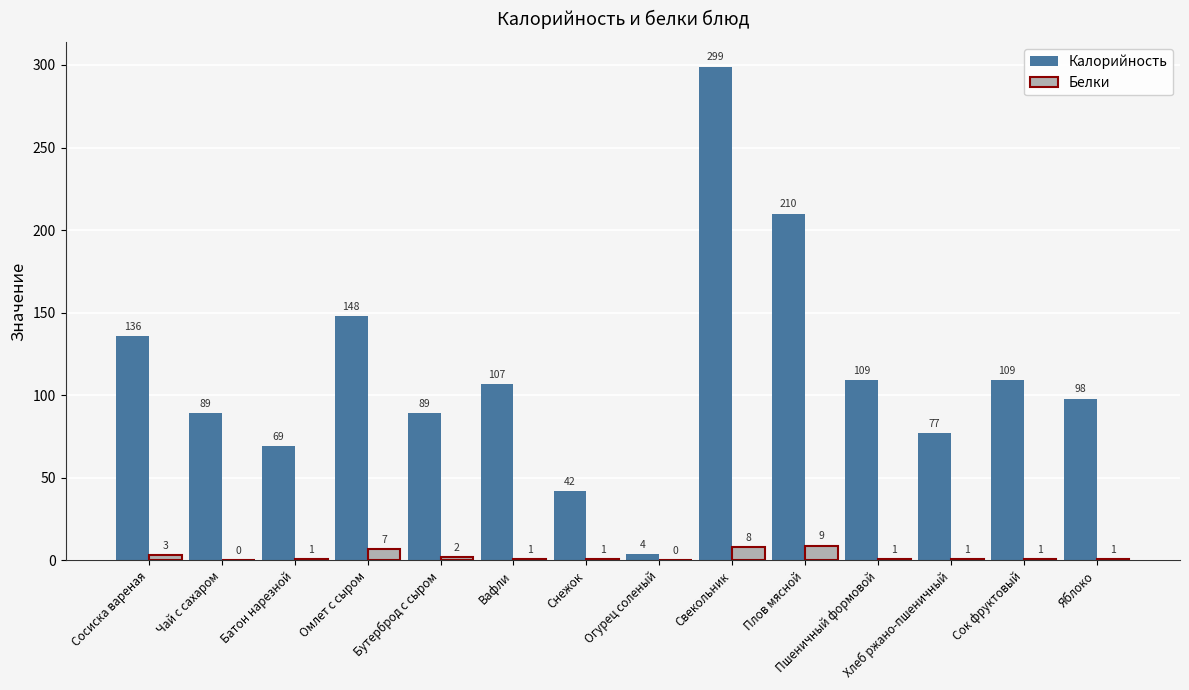

What is the greatest value displayed?

299